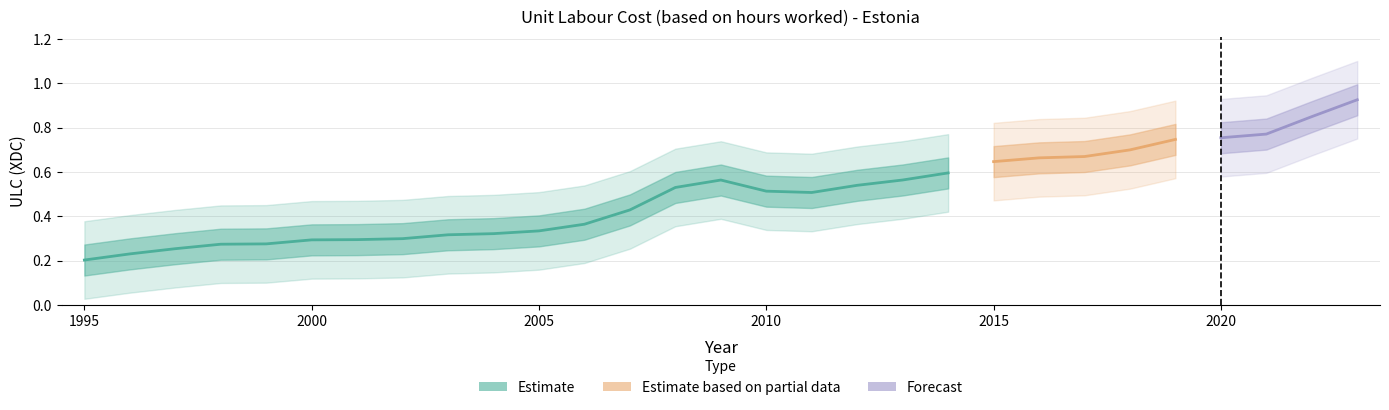

True or false: the data shows 0.4 at 1998.

False